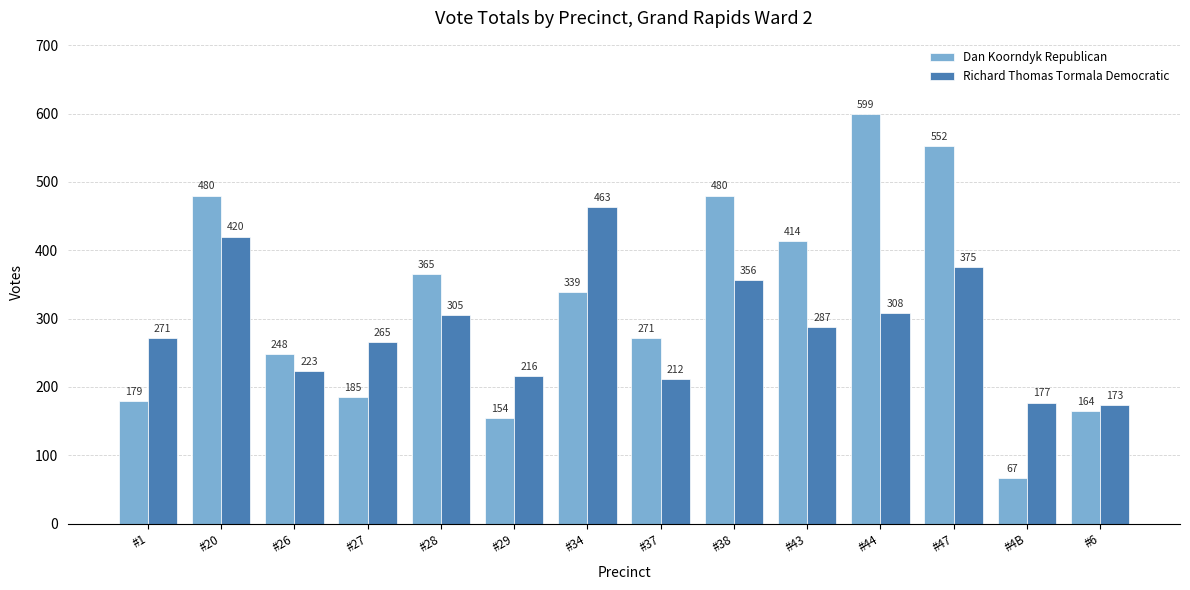

The Richard Thomas Tormala Democratic series shows 308 at #44. True or false?

True